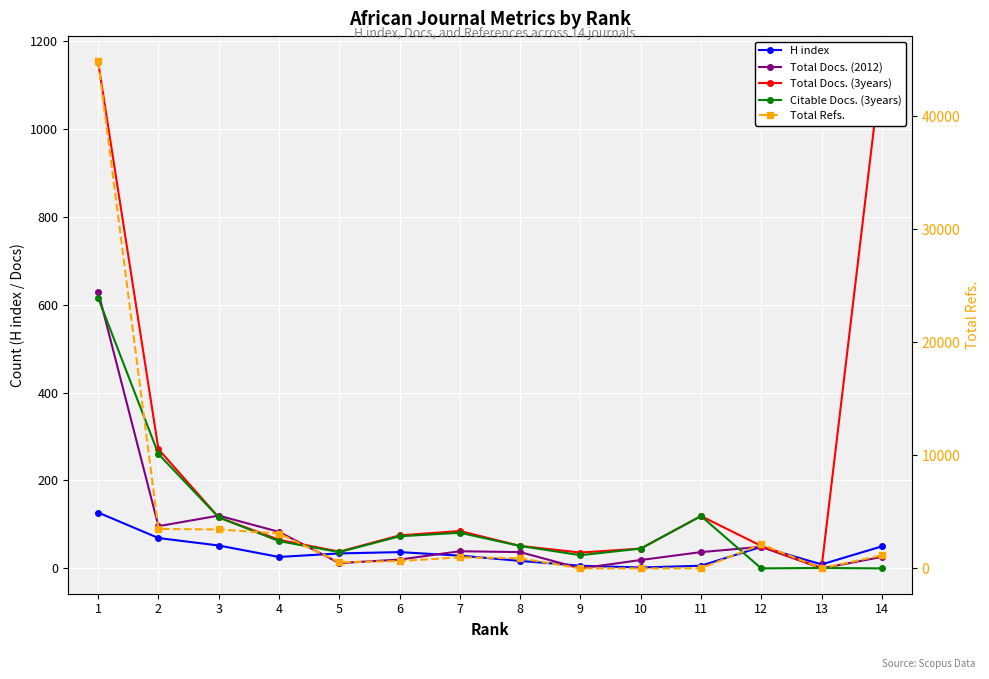

What is the value of the Total Refs. point at the 8th from the left?

894